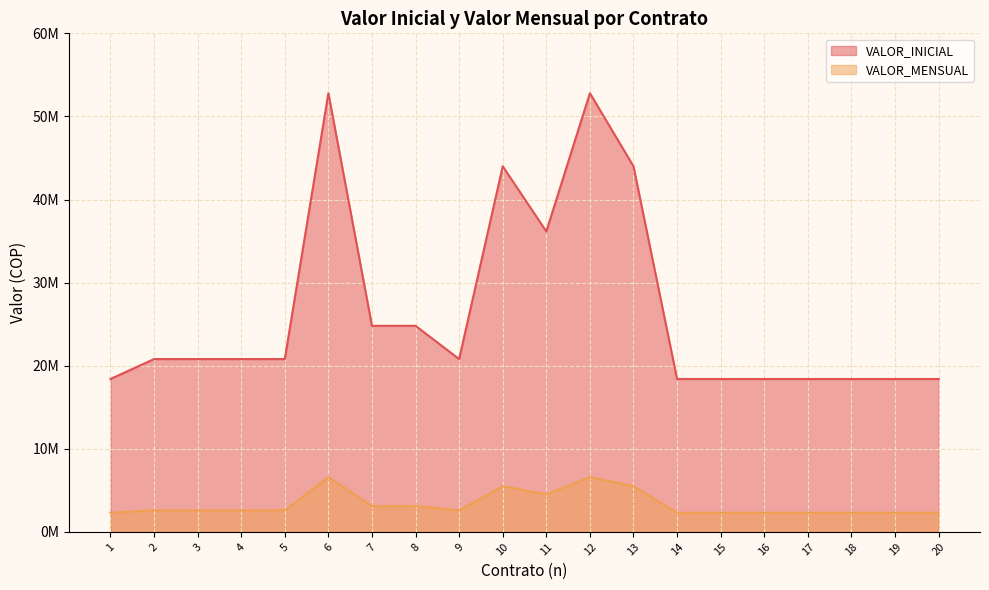

The value of VALOR_INICIAL at 16 is 18400000. True or false?

True